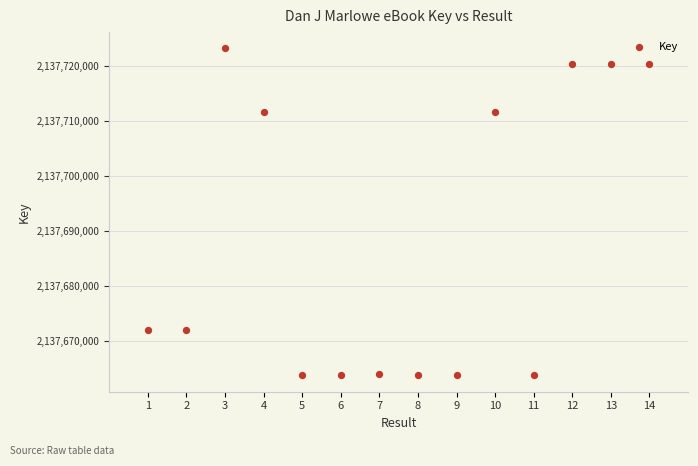

What is the range of X values (max minus min)?

13